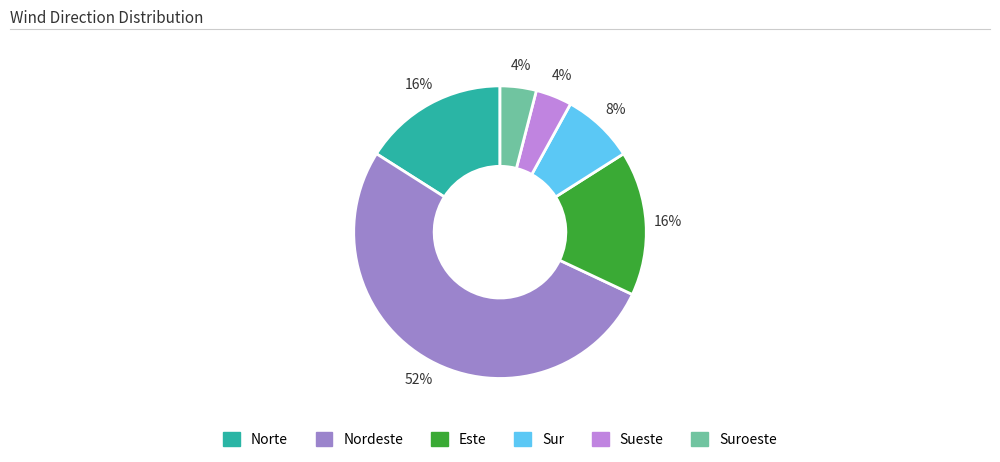

To the nearest percent, what is the difference between the largest and smallest slice percentages?

48%